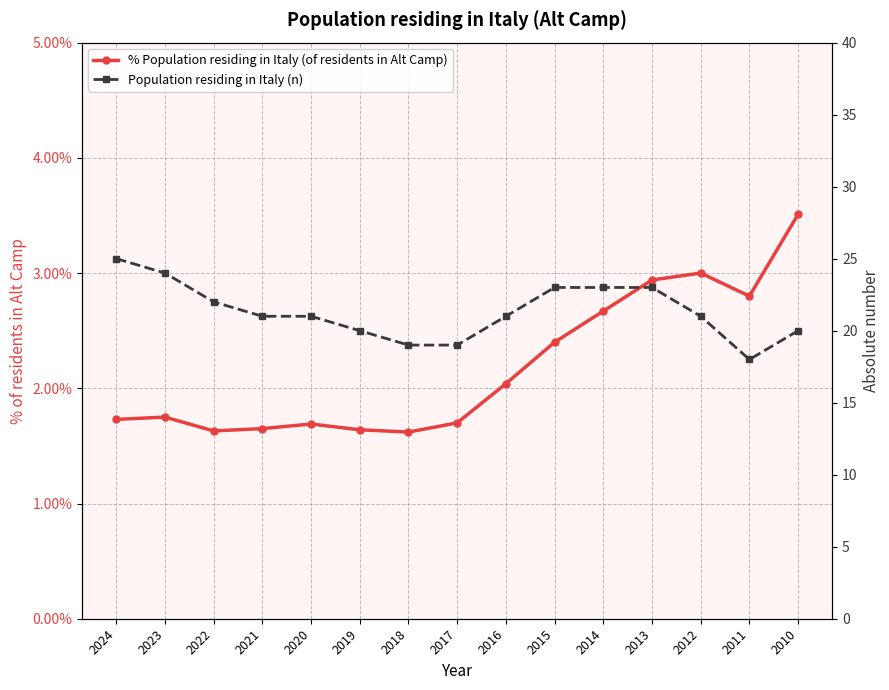

How many data points in Population residing in Italy (n) are less than 21?

5